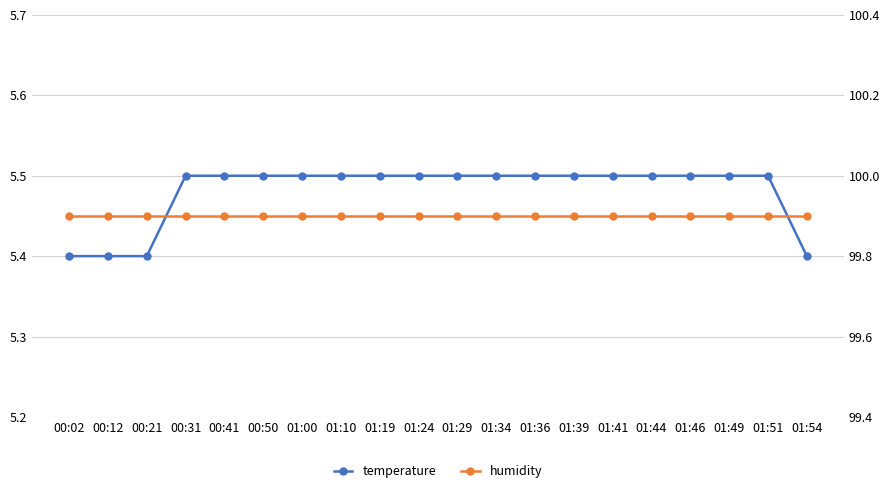

The humidity series shows 46.4 at 01:29. True or false?

False